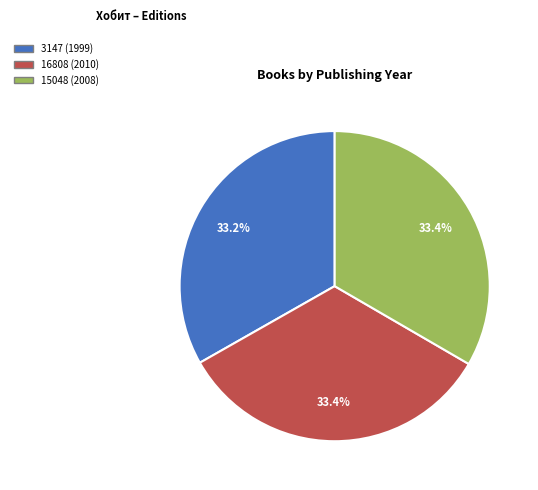

What portion of the pie excludes 15048 (2008)?

66.6%